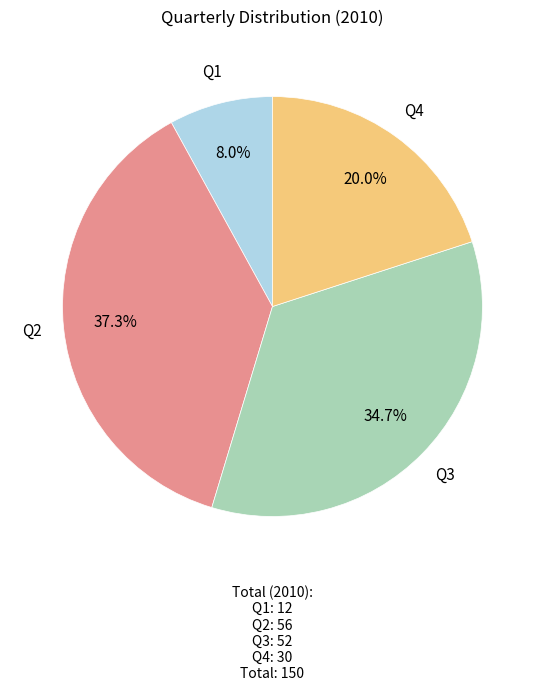

Is the sum of Q1 and Q4 greater than half?

No